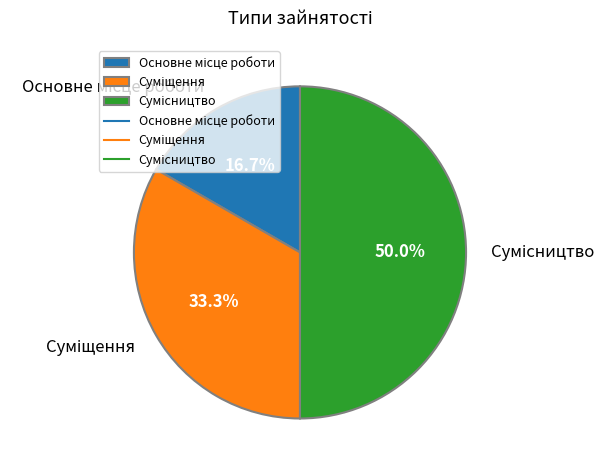

To the nearest percent, what is the average slice percentage?

33%